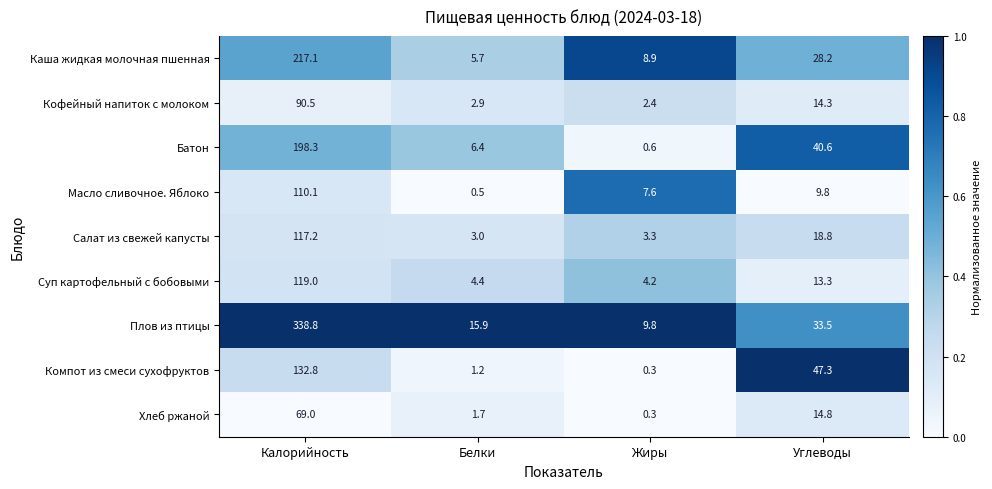

At which category is the sum across all series the highest?

Калорийность